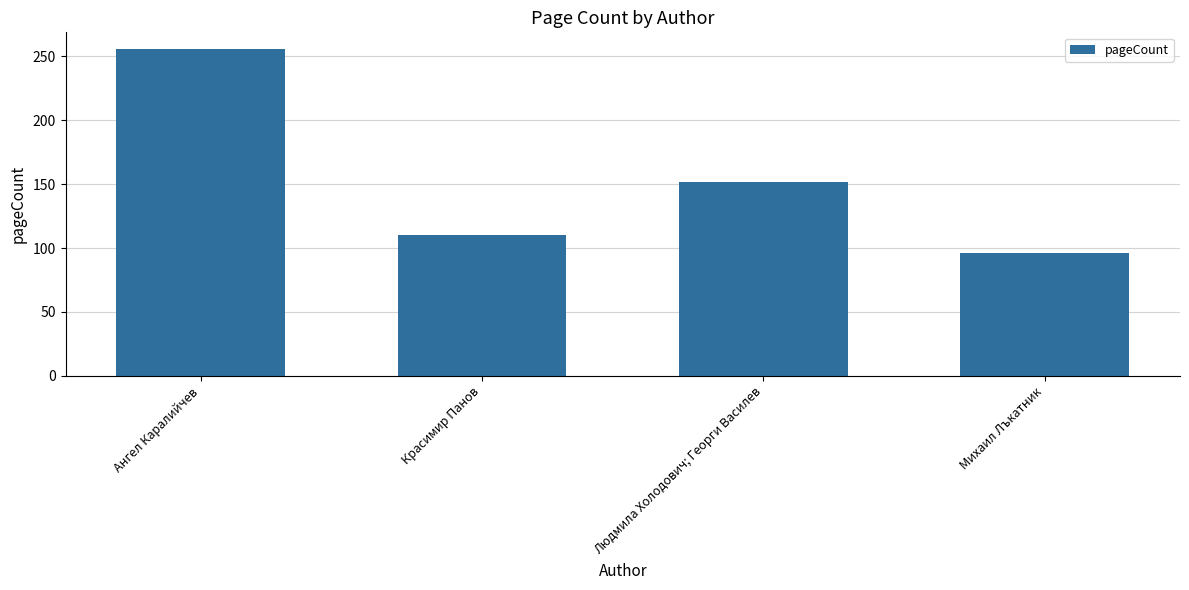

Reading left to right, extract all data points from this chart.

Ангел Каралийчев=256	Красимир Панов=110	Людмила Холодович; Георги Василев=152	Михаил Лъкатник=96